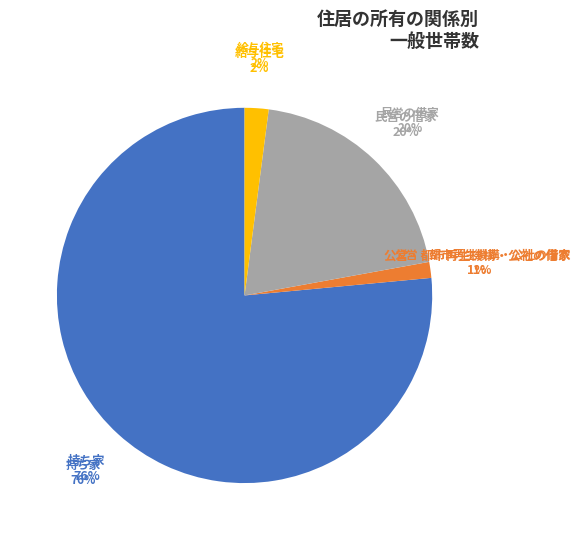

To the nearest percent, what is the difference between the largest and smallest slice percentages?

75%